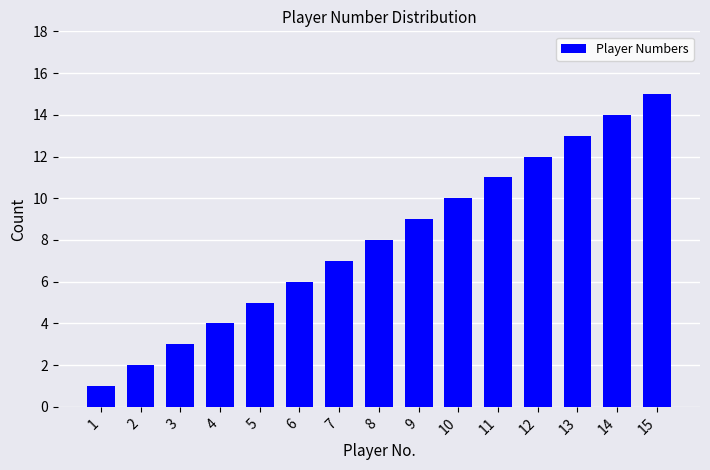

How many data points are less than 8?

7